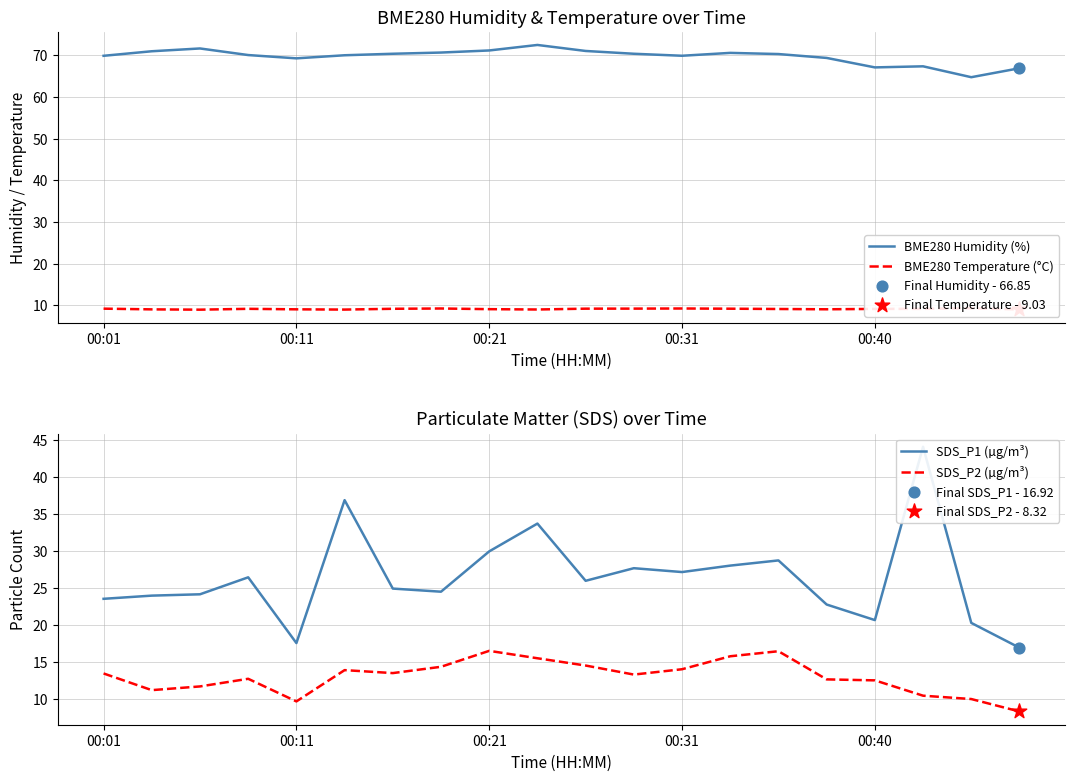

Which series has the widest spread of Y values?

SDS_P1 (µg/m³)